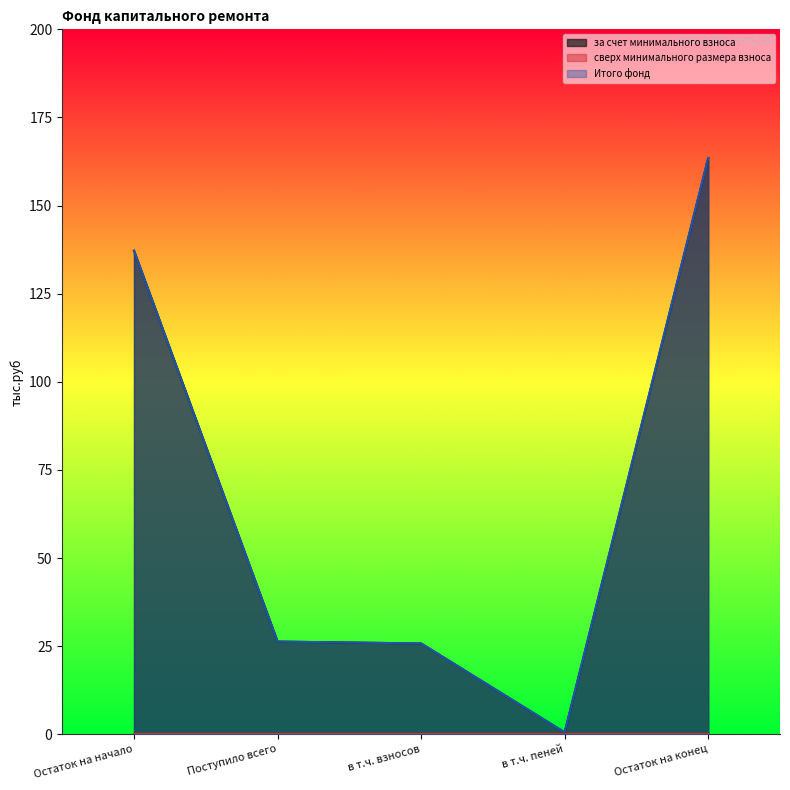

At which label does за счет минимального взноса reach its peak?

Остаток на конец